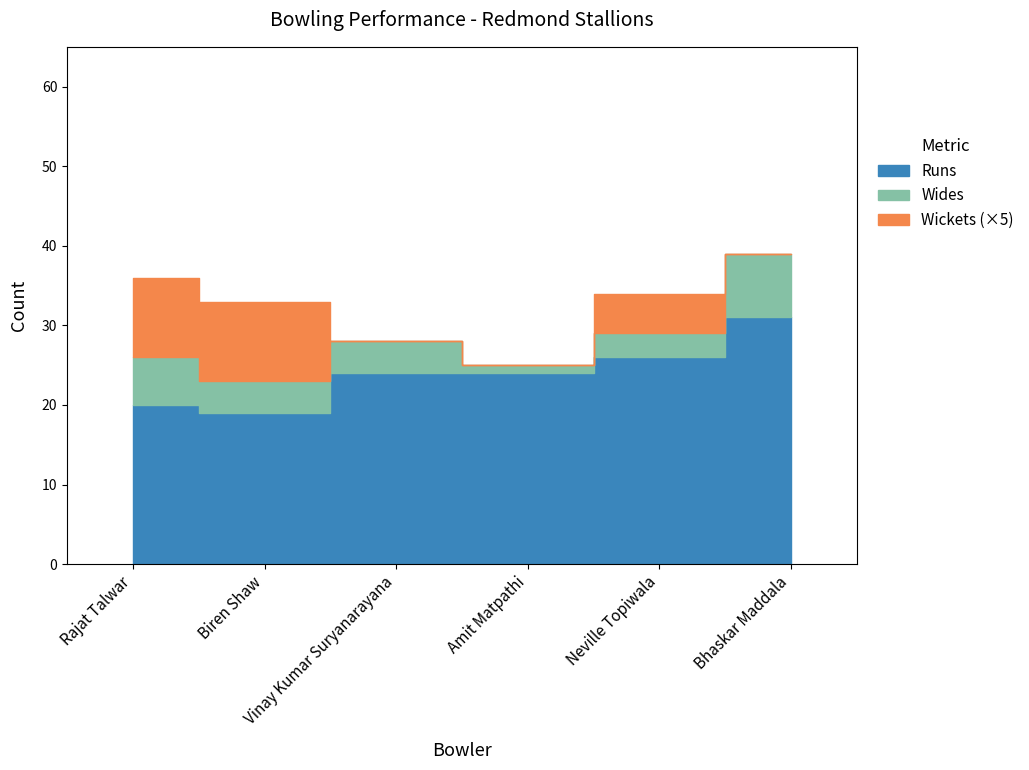

True or false: Rajat Talwar has a value of 20 at Rajat Talwar.

True